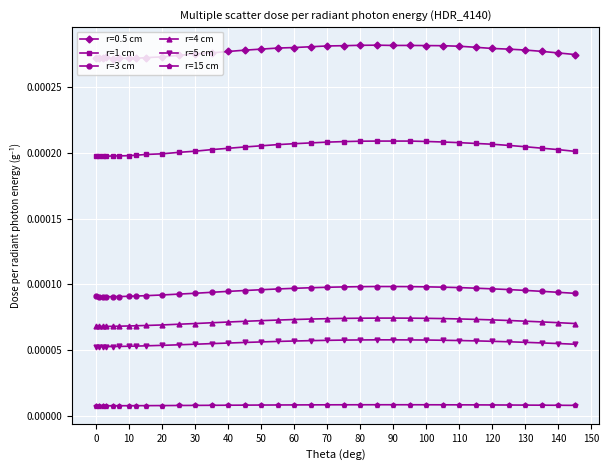

True or false: r=3 cm and r=5 cm intersect in this chart.

False